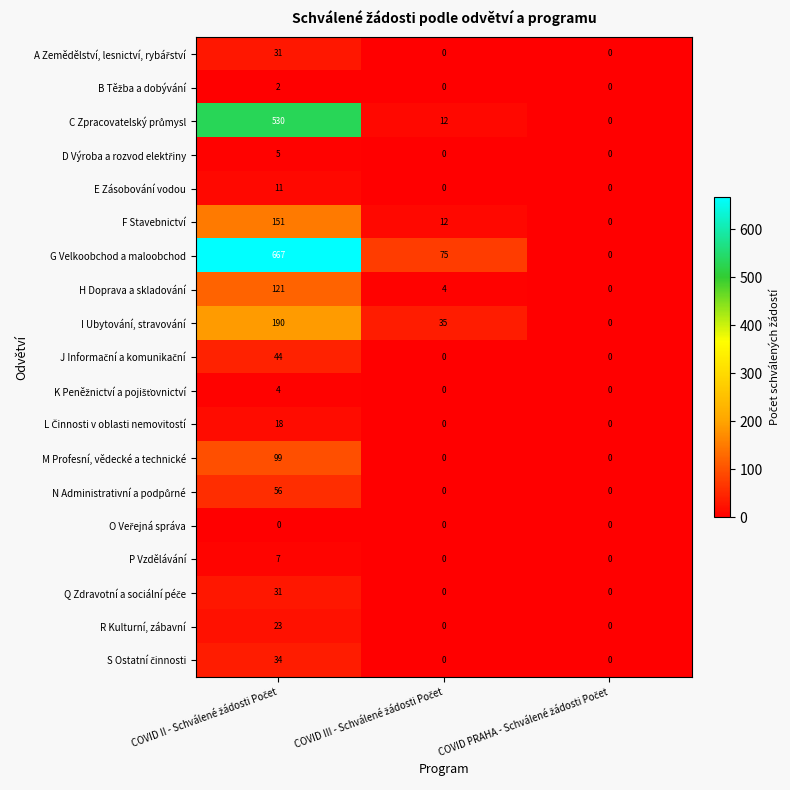

What is the sum of all R Kulturní, zábavní values?

23